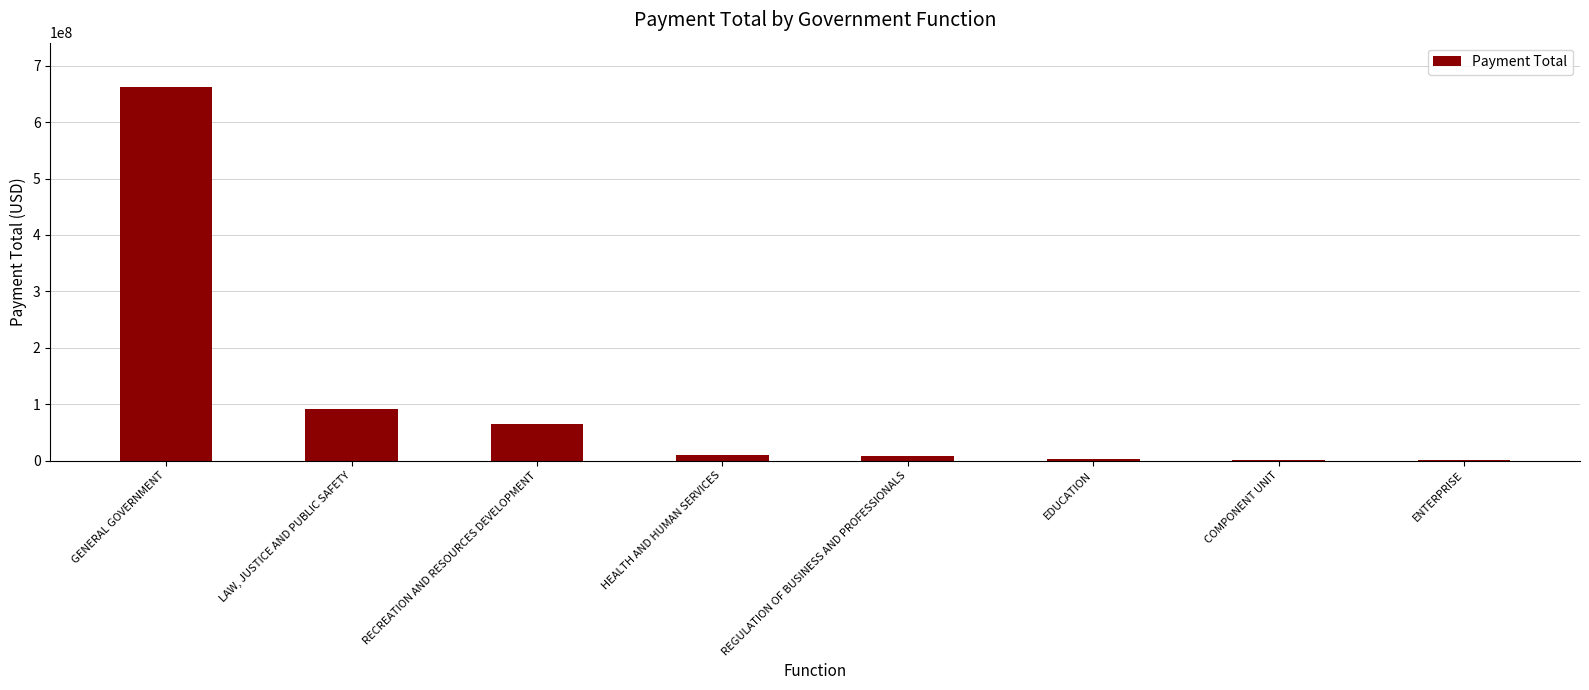

How many values exceed 9371487?

4